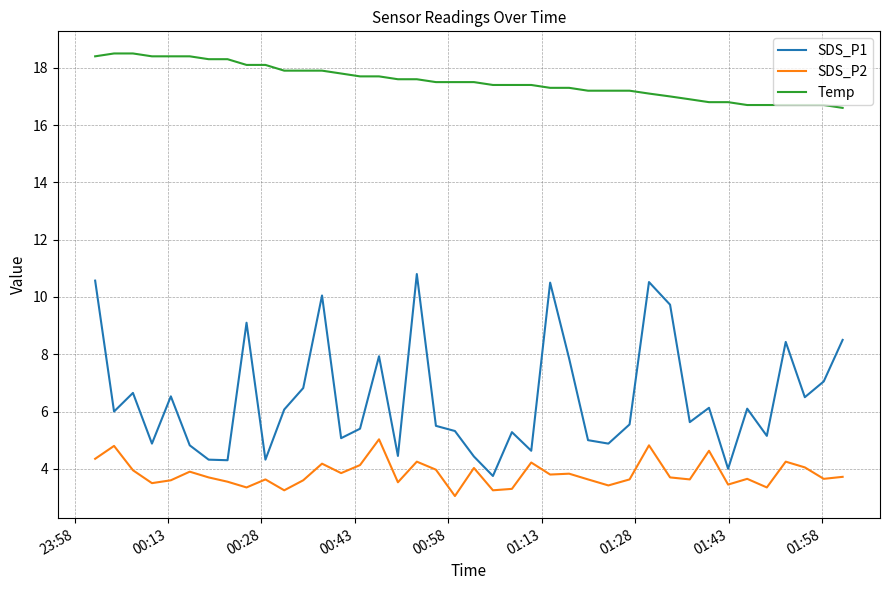

What is the difference between the maximum and minimum values in the SDS_P2 series?

2.0